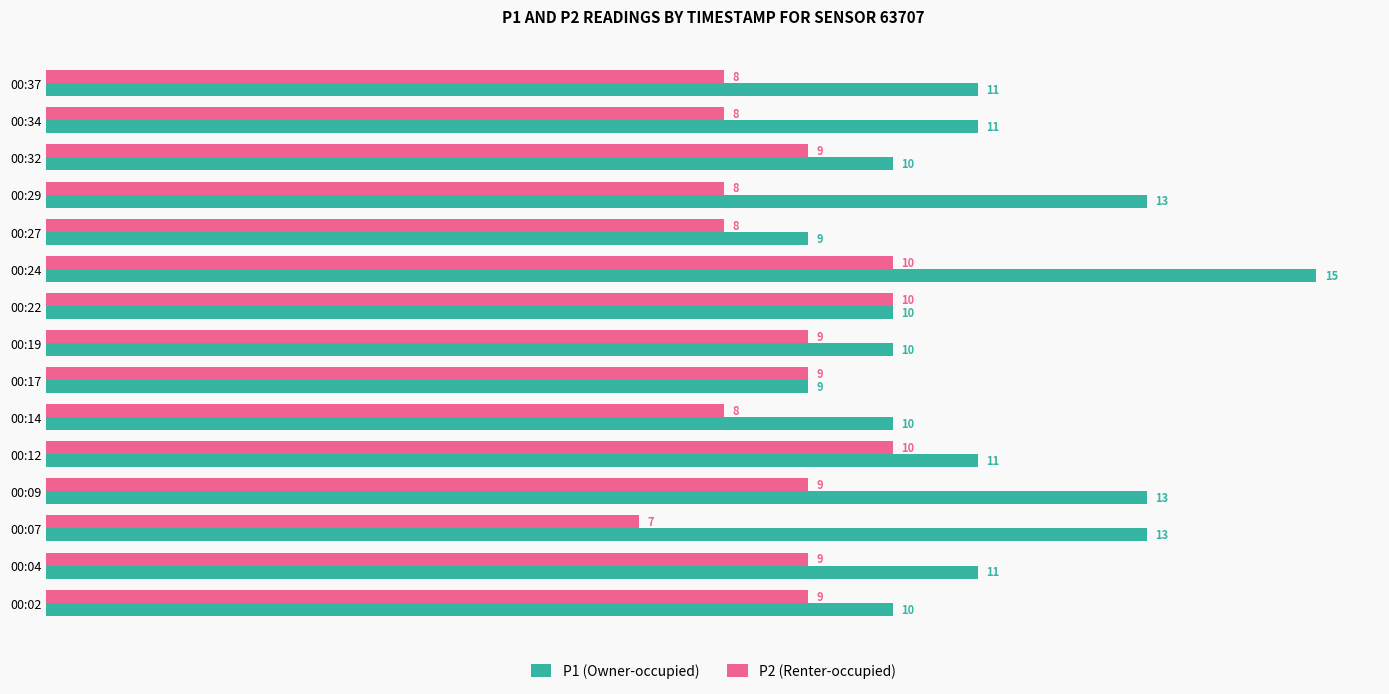

The P2 (Renter-occupied) series shows 9 at 00:17. True or false?

True